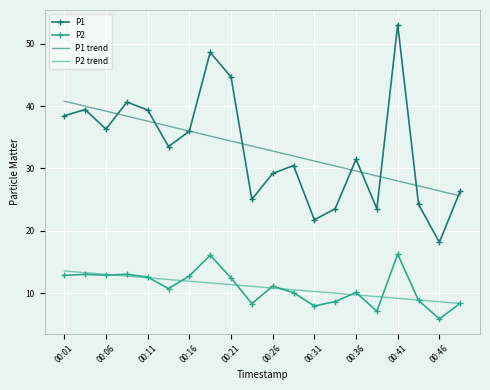

Which series has the largest range (max minus min)?

P1